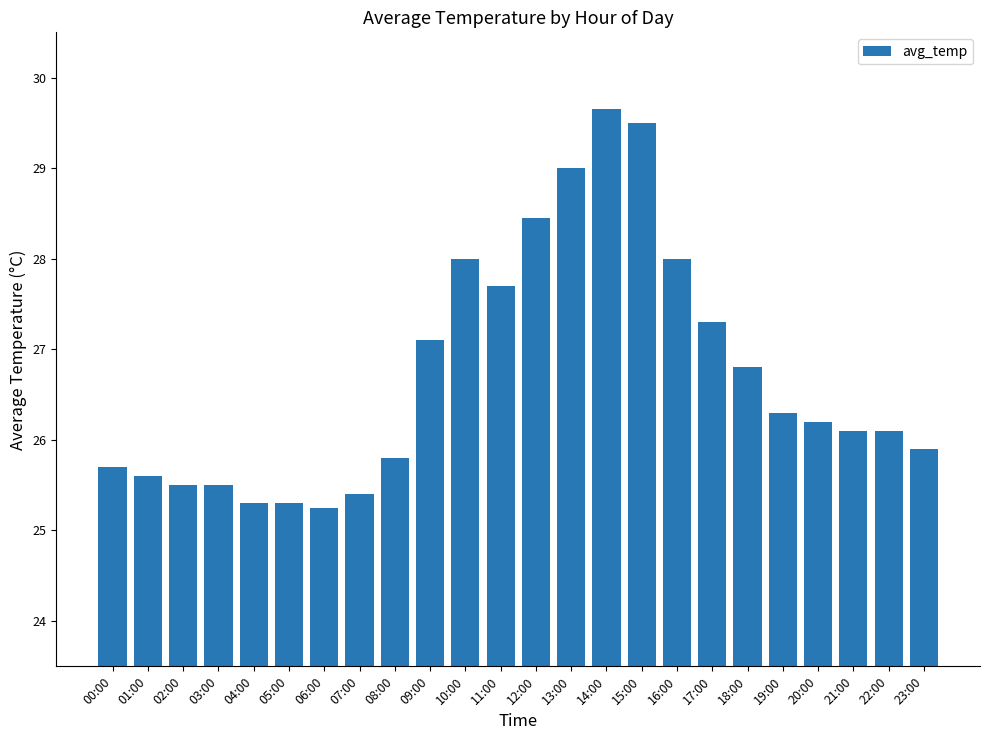

Which label corresponds to the largest value in the chart?

14:00